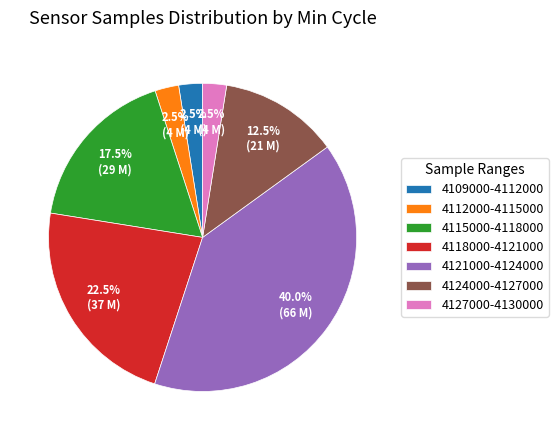

Is there a majority slice in this chart?

No